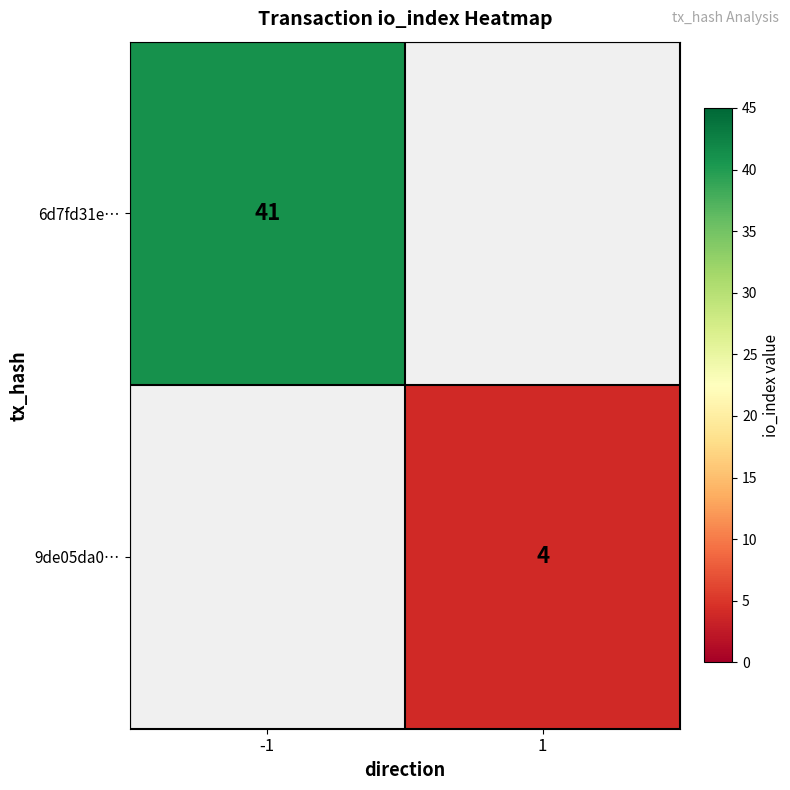

The 9de05da0… series shows 4 at 1. True or false?

True